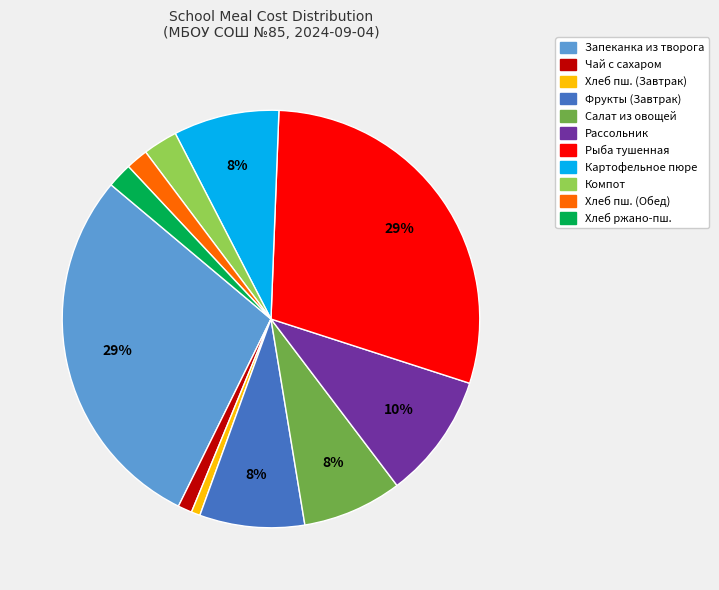

Is there a majority slice in this chart?

No